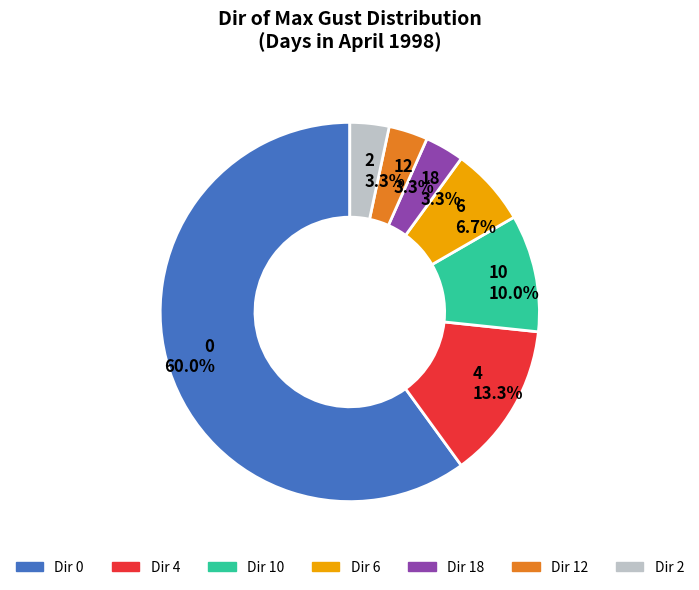

Which category accounts for the majority?

Dir 0